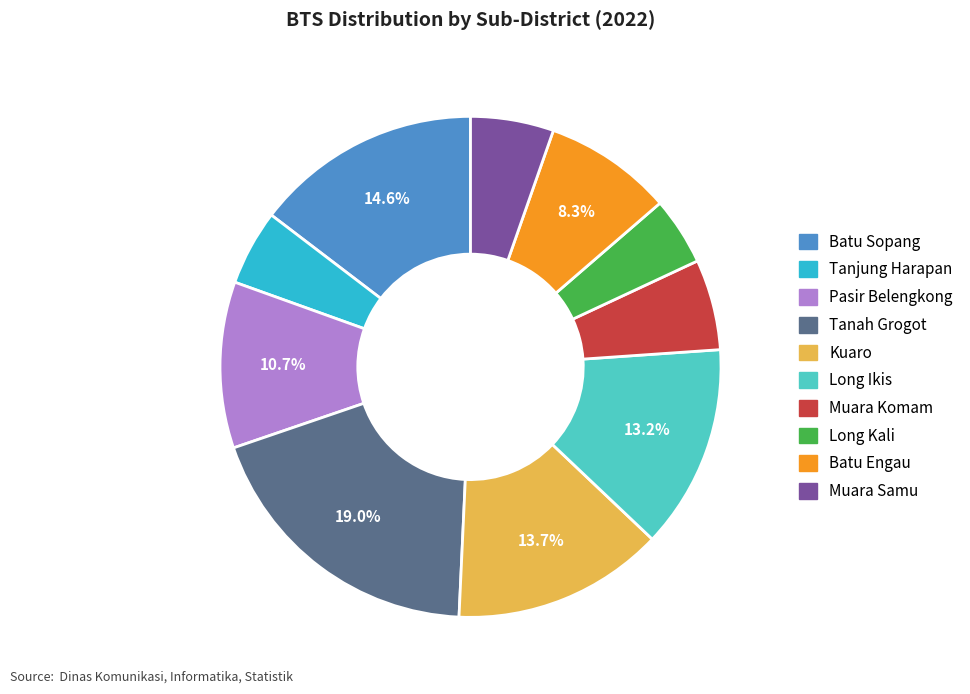

Do Batu Sopang and Muara Komam together represent more than half of the pie?

No